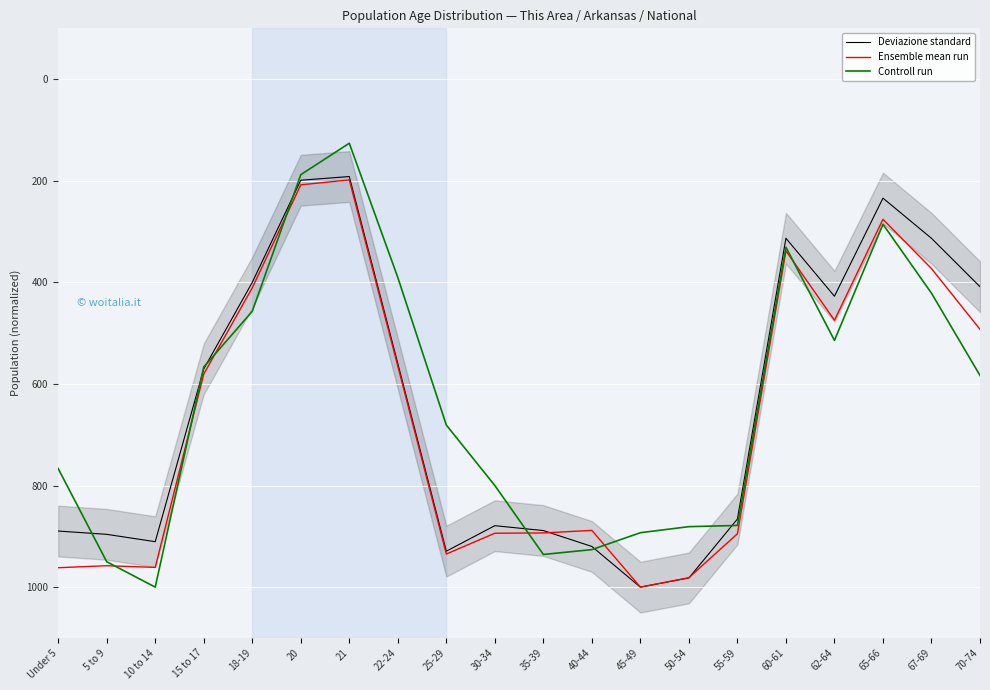

Between 65-66 and 62-64, which is larger?

62-64